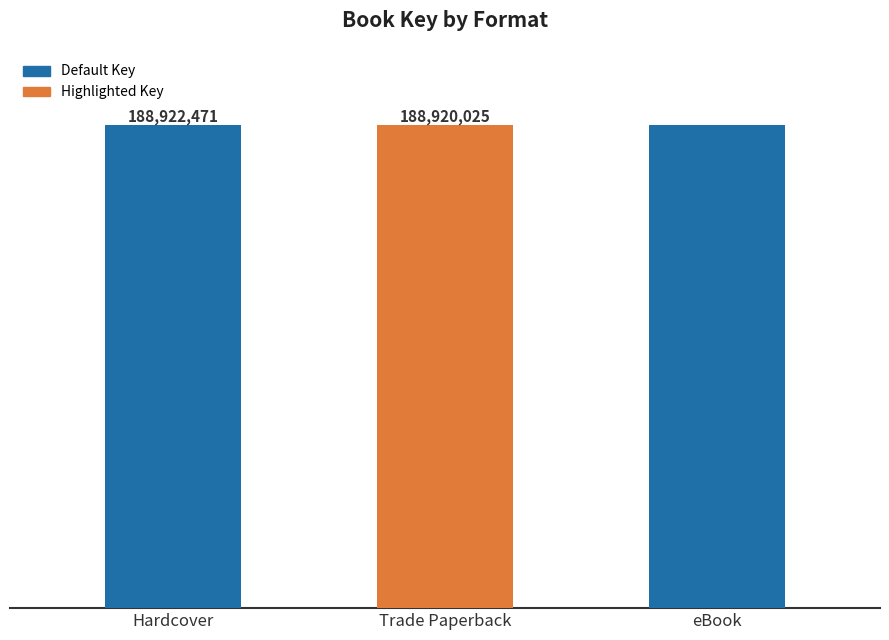

Reading right to left, extract all data points from this chart.

eBook=188921248	Trade Paperback=188920025	Hardcover=188922471